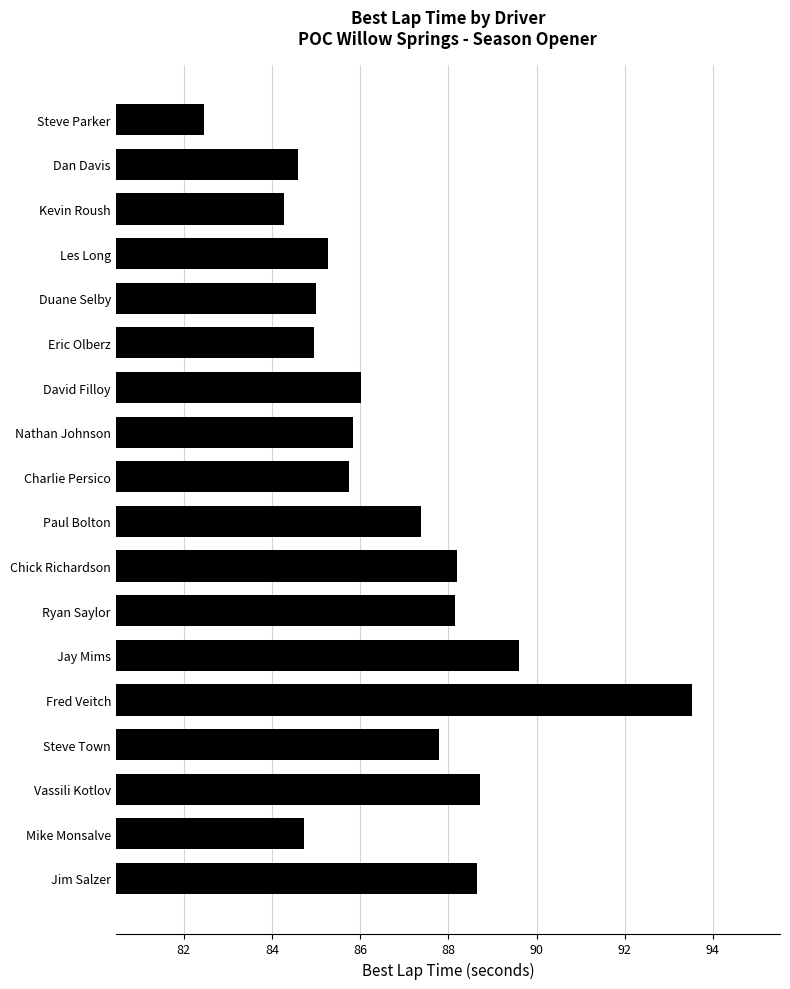

How many data points are less than 86?

9